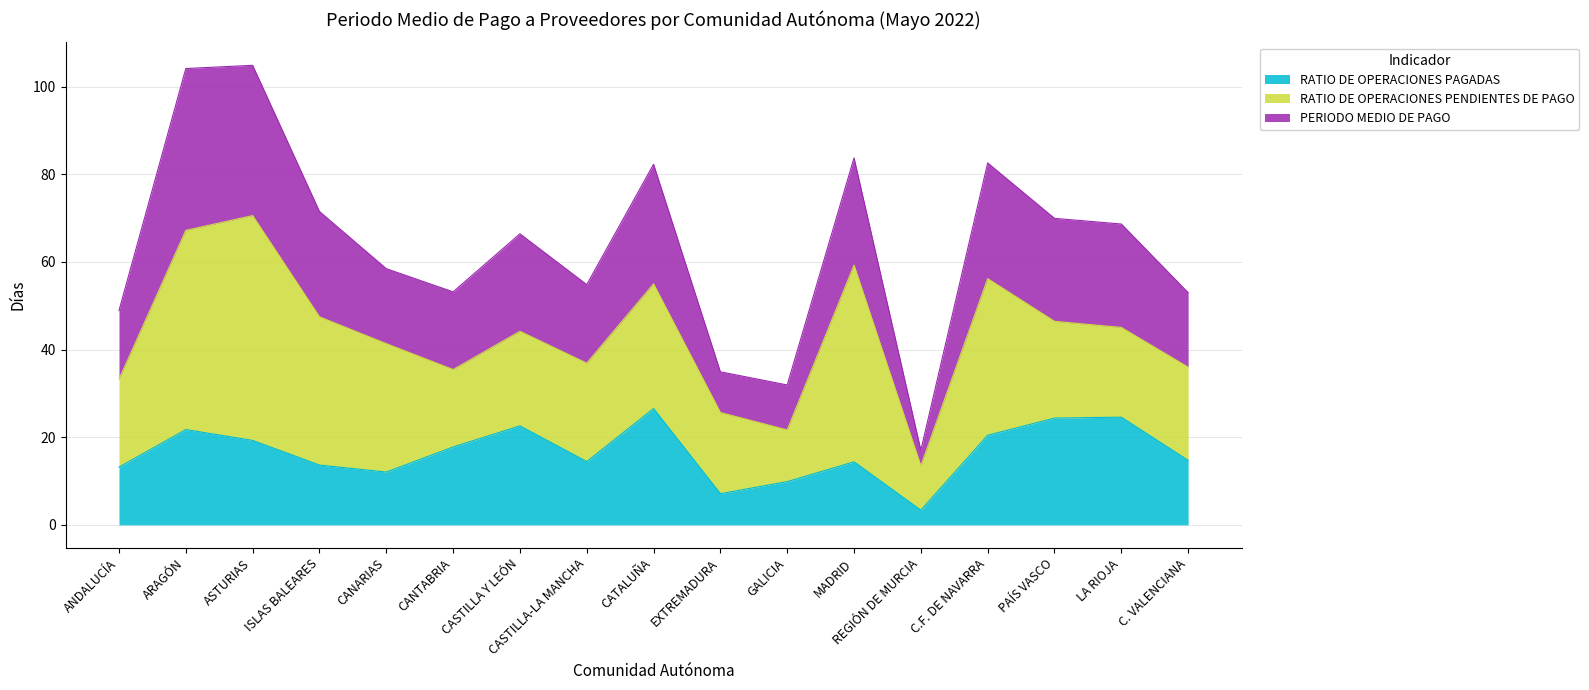

Which label corresponds to the largest value in the chart?

ASTURIAS